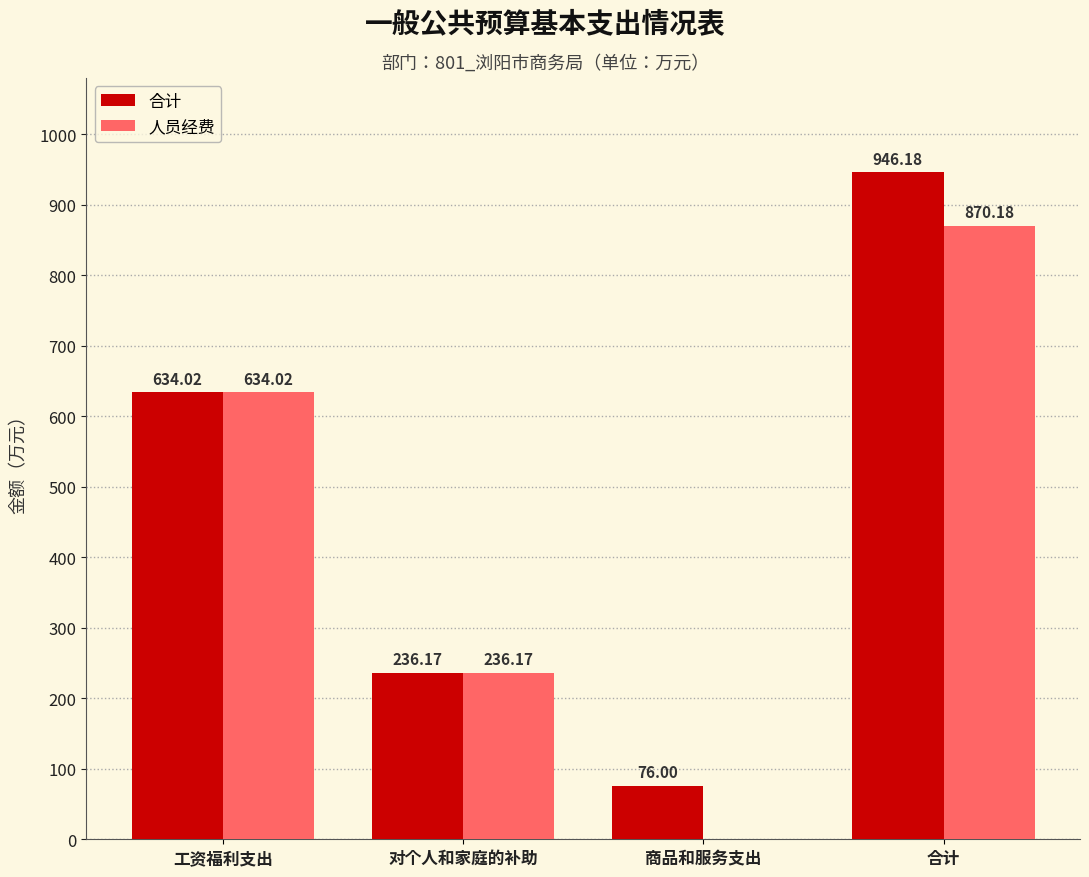

What is the greatest value displayed?

946.2